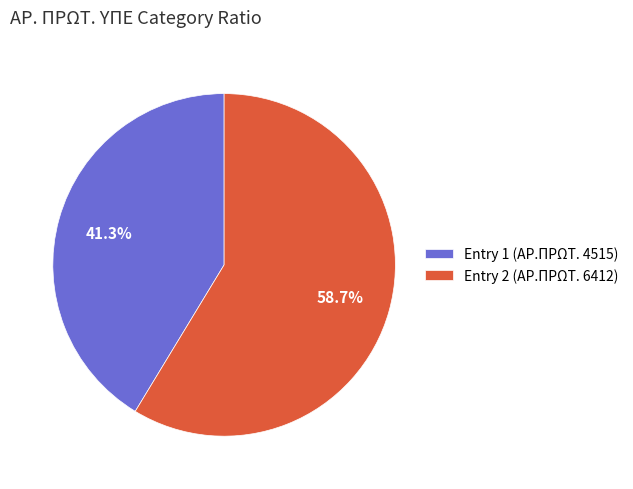

What is the ratio of the value at Entry 2 (ΑΡ.ΠΡΩΤ. 6412) to the value at Entry 1 (ΑΡ.ΠΡΩΤ. 4515)?

1.4